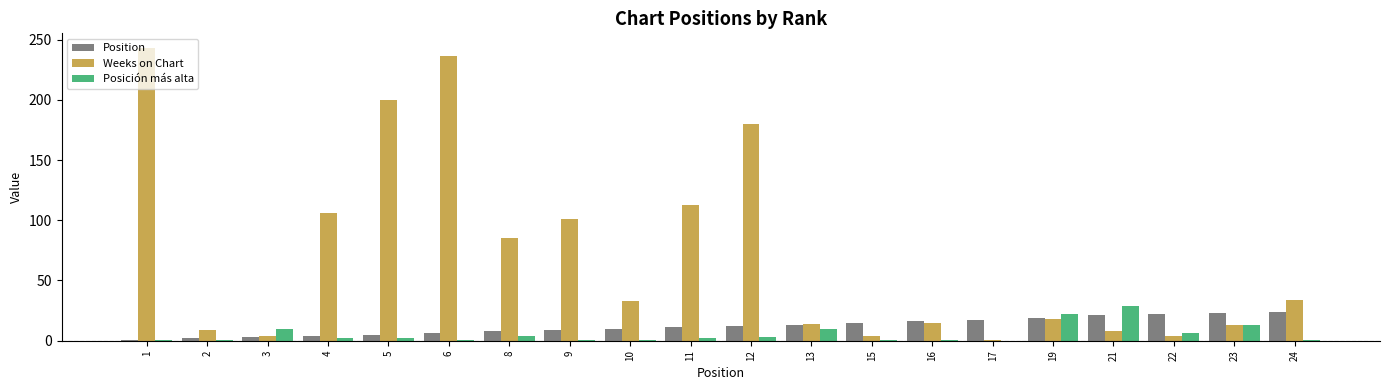

How many data points does each series have?

20